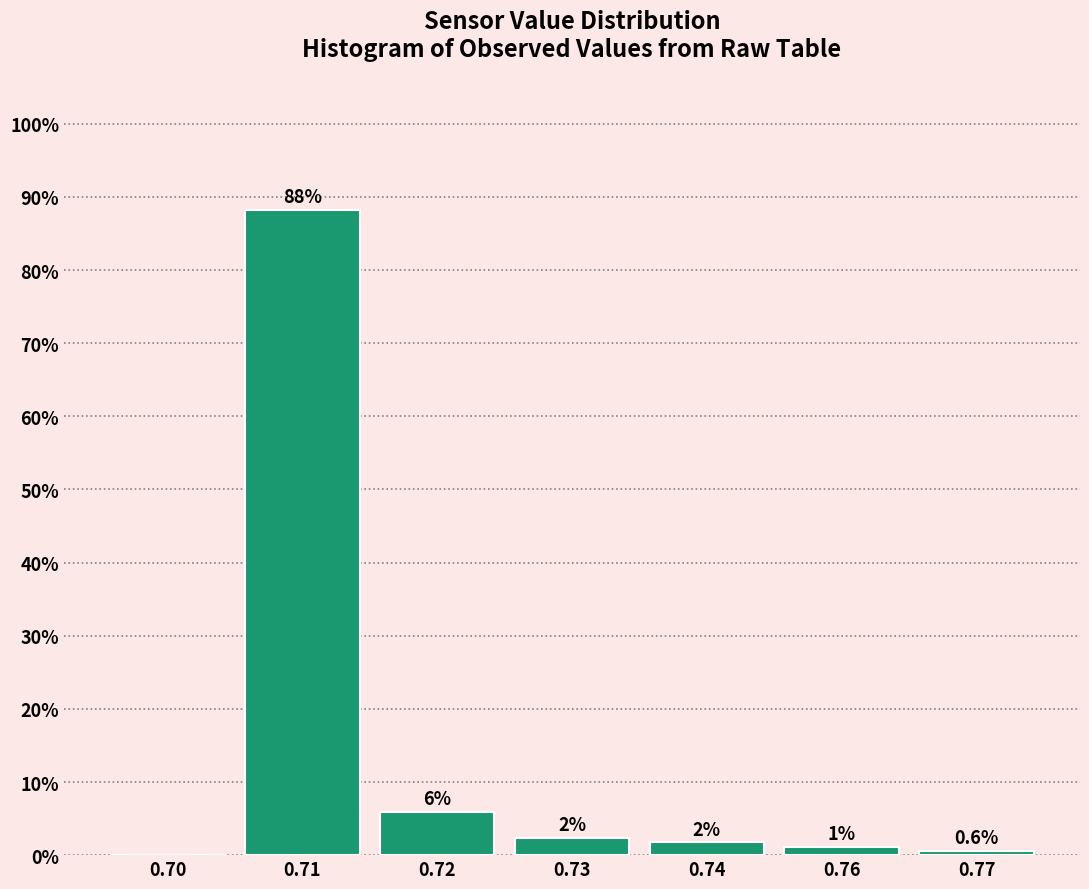

Are the bars horizontal?

No